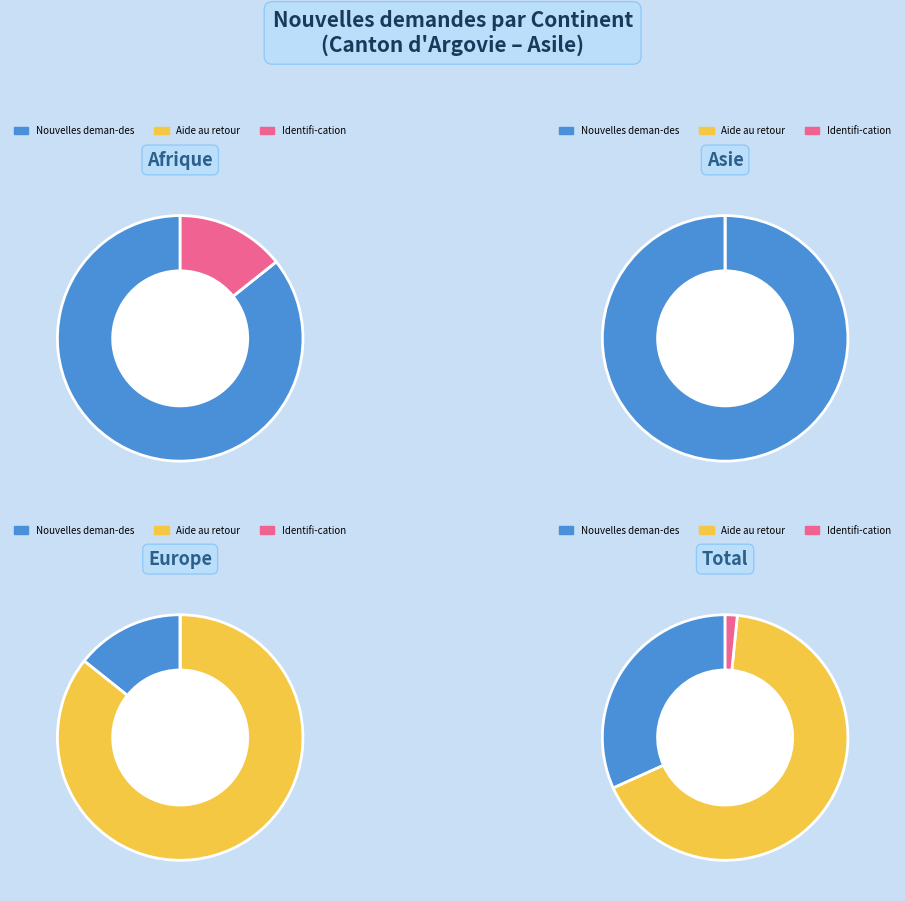

To the nearest percent, what percentage of the pie is Afrique?

30%